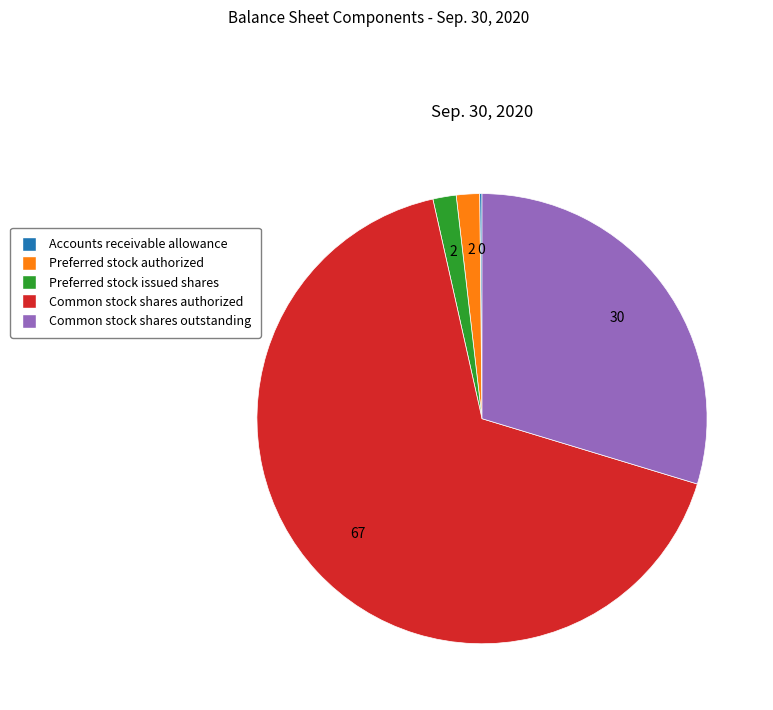

What is the largest slice in the pie chart?

Common stock shares authorized